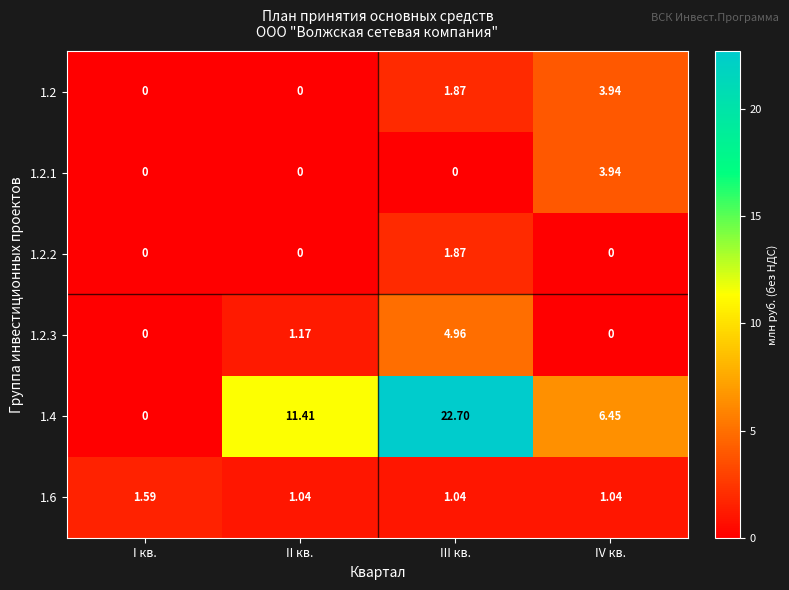

At which category does the chart reach its peak across all series?

III кв.